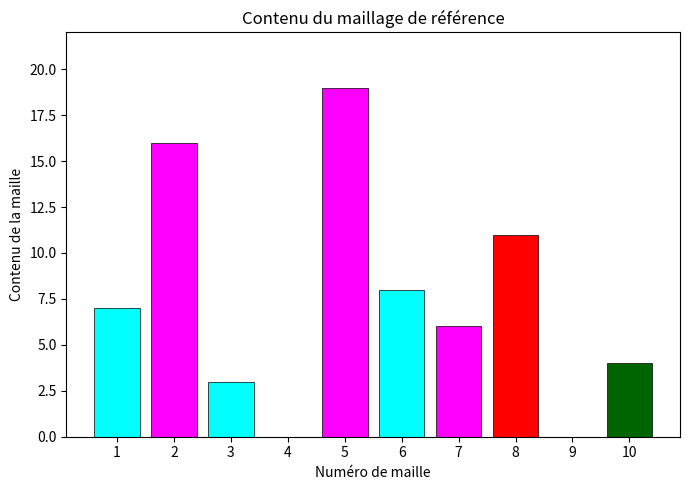

What is the sum of all values?

74